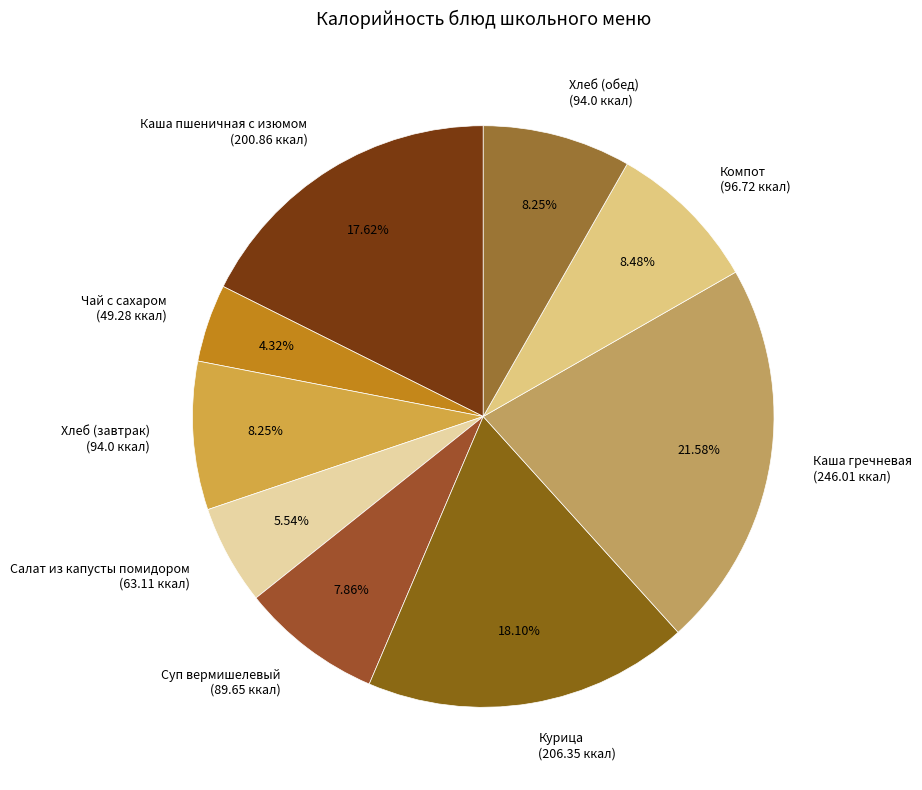

Which slice is the smallest?

Чай с сахаром